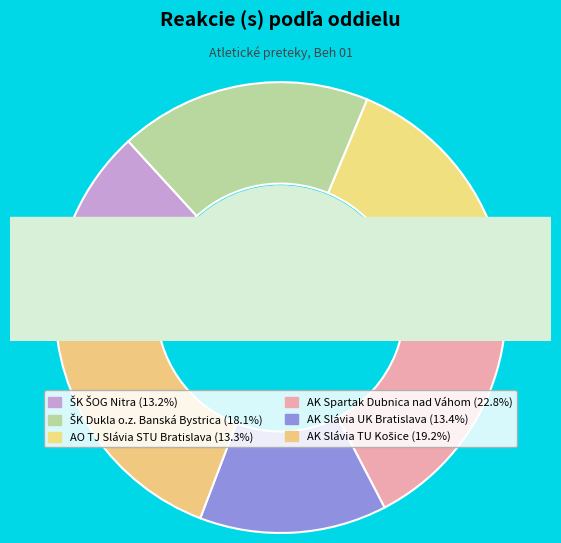

How many segments does this pie chart have?

6